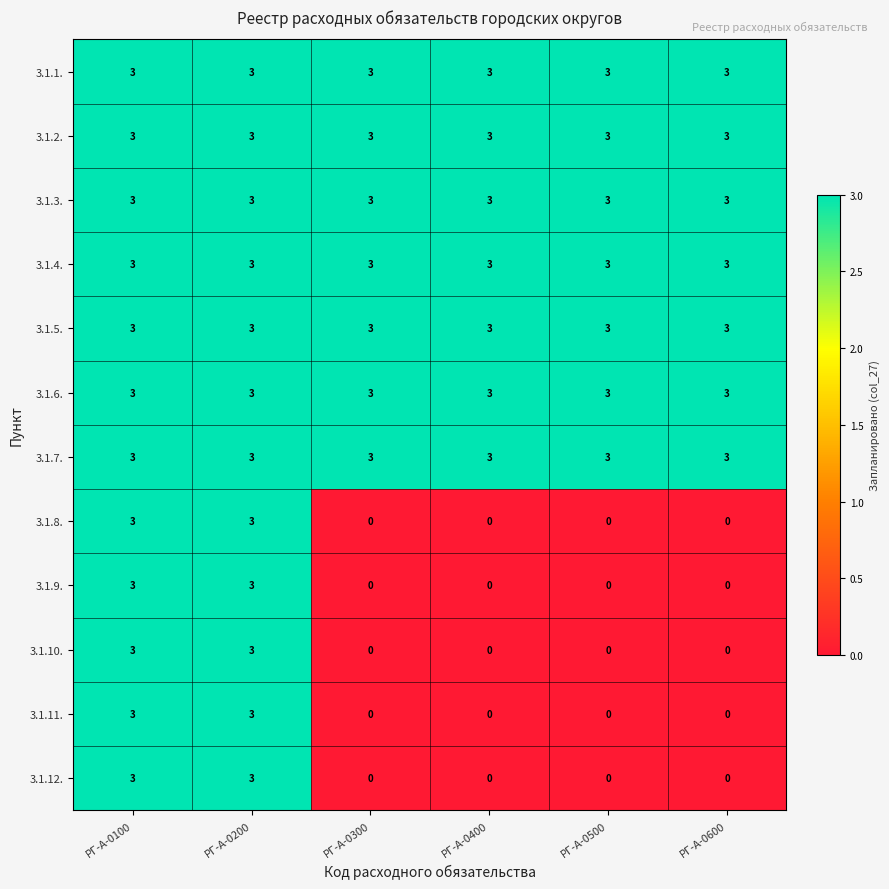

Is it true that 3.1.12. equals 3 at РГ-А-0100?

True